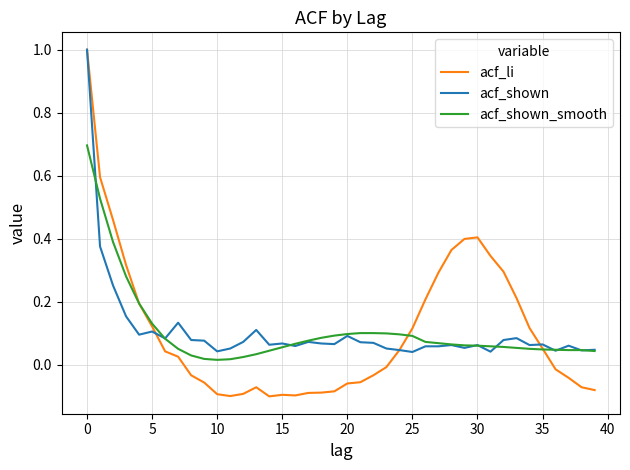

Which series has the widest spread of values?

acf_li